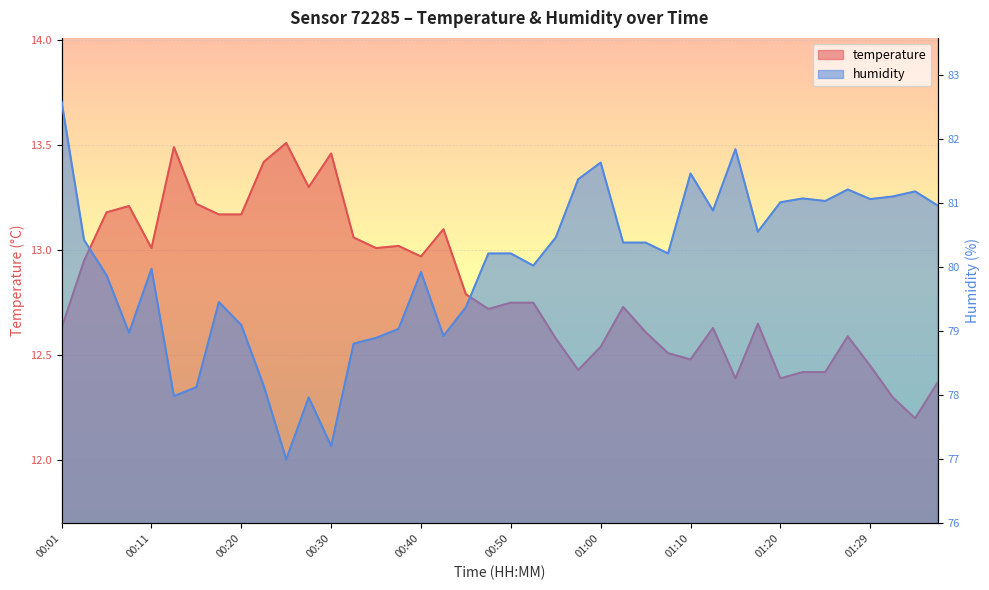

What is the difference between the humidity values at 01:37 and 00:25?

4.0